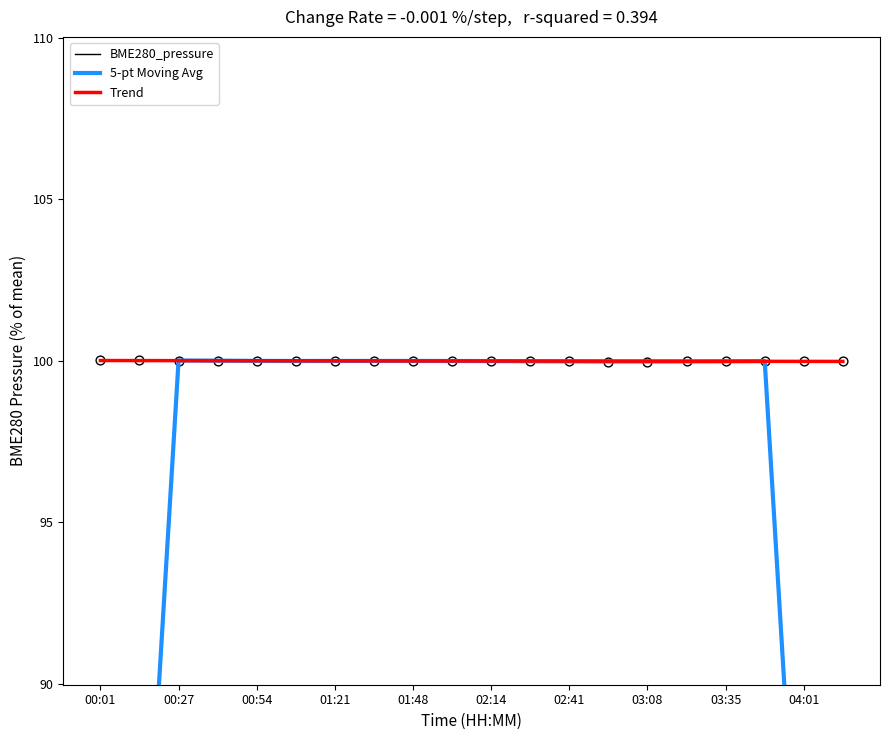

What are all the series names shown in the legend?

BME280_pressure, 5-pt Moving Avg, Trend